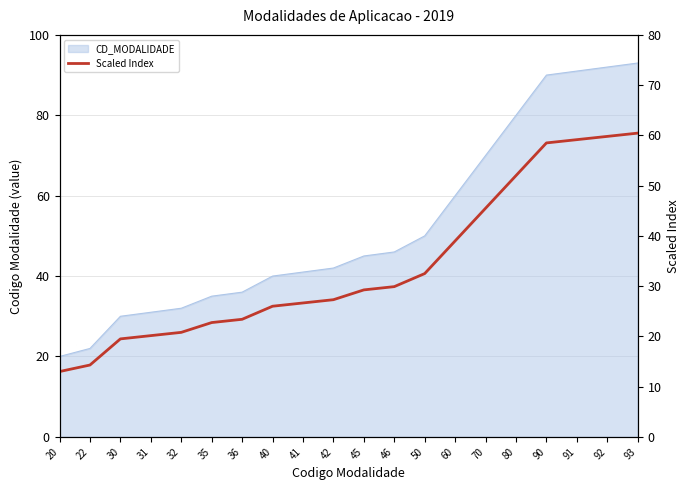

What is the change in value from 31 to 46?

+9.8